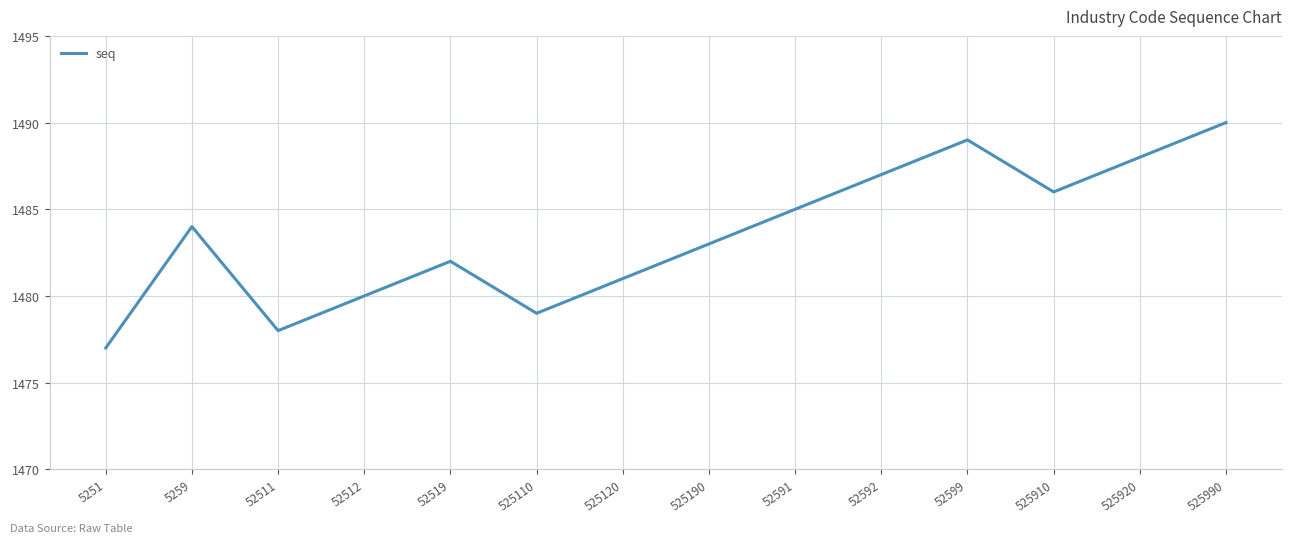

What is the minimum value shown in the chart?

1477